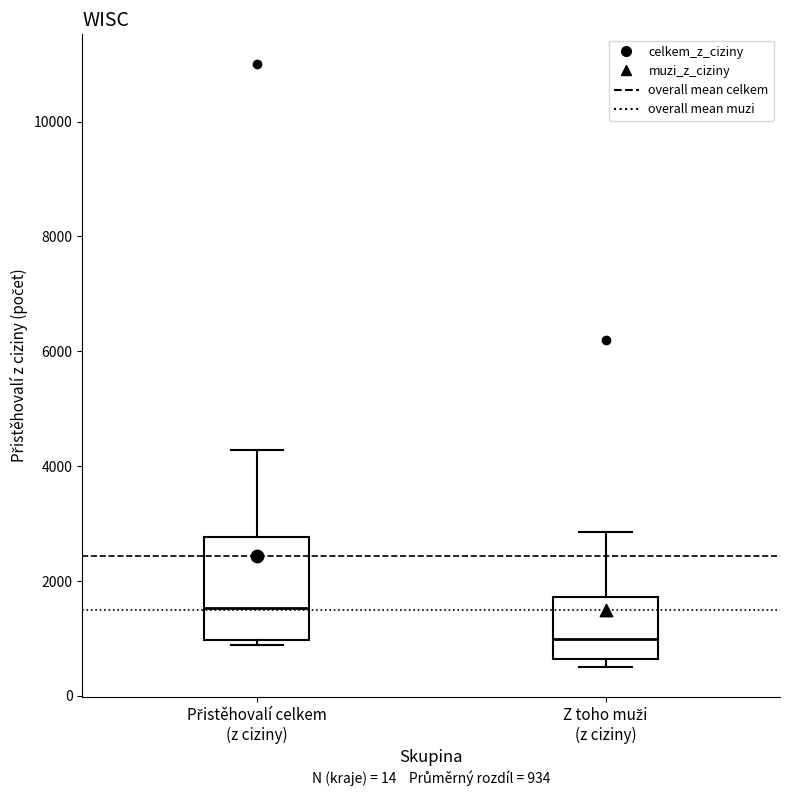

Which box has the lowest median line?

Z toho muži (z ciziny)